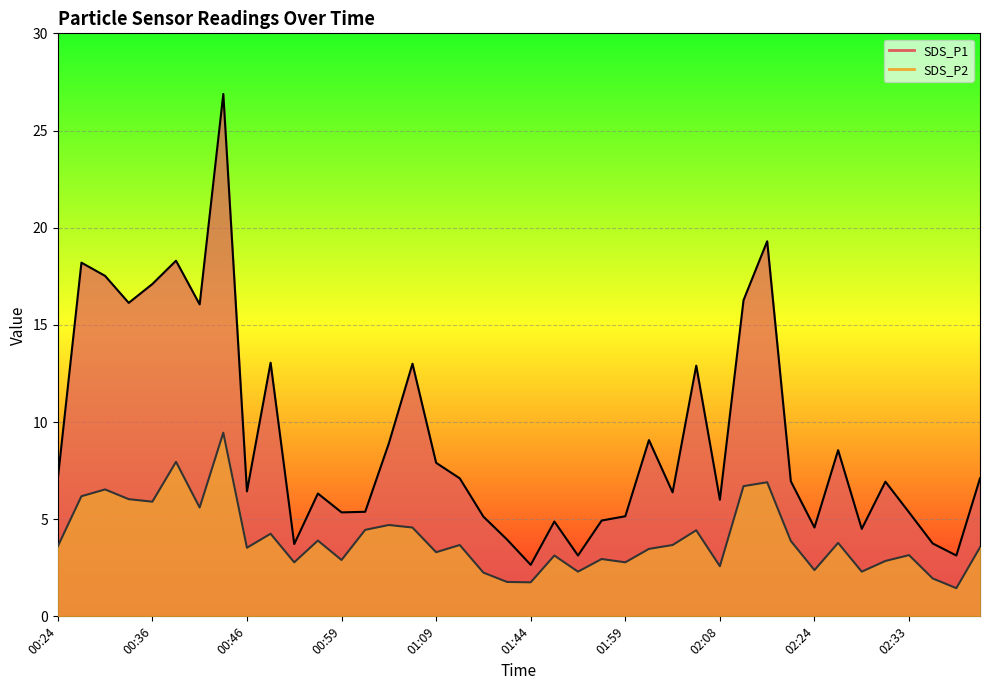

Is the value of SDS_P1 at 01:11 greater than the value of SDS_P2 at 02:24?

Yes